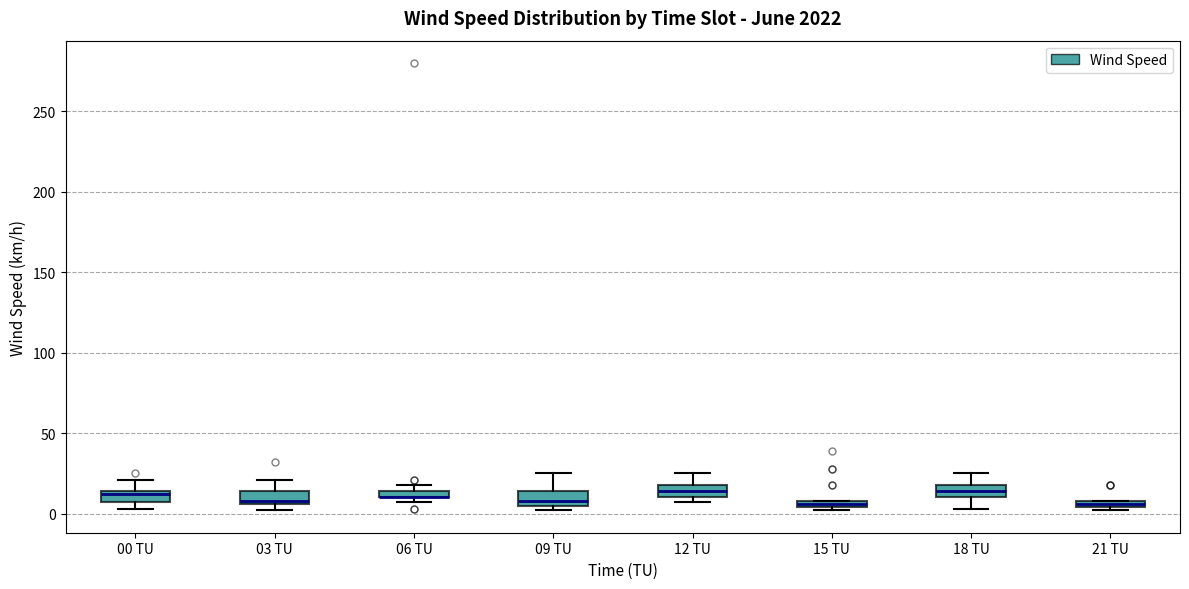

Where does the median line of the box for 12 TU sit on the y-axis? The values are not printed on the chart, so give them approximately, as read against the axis.

15